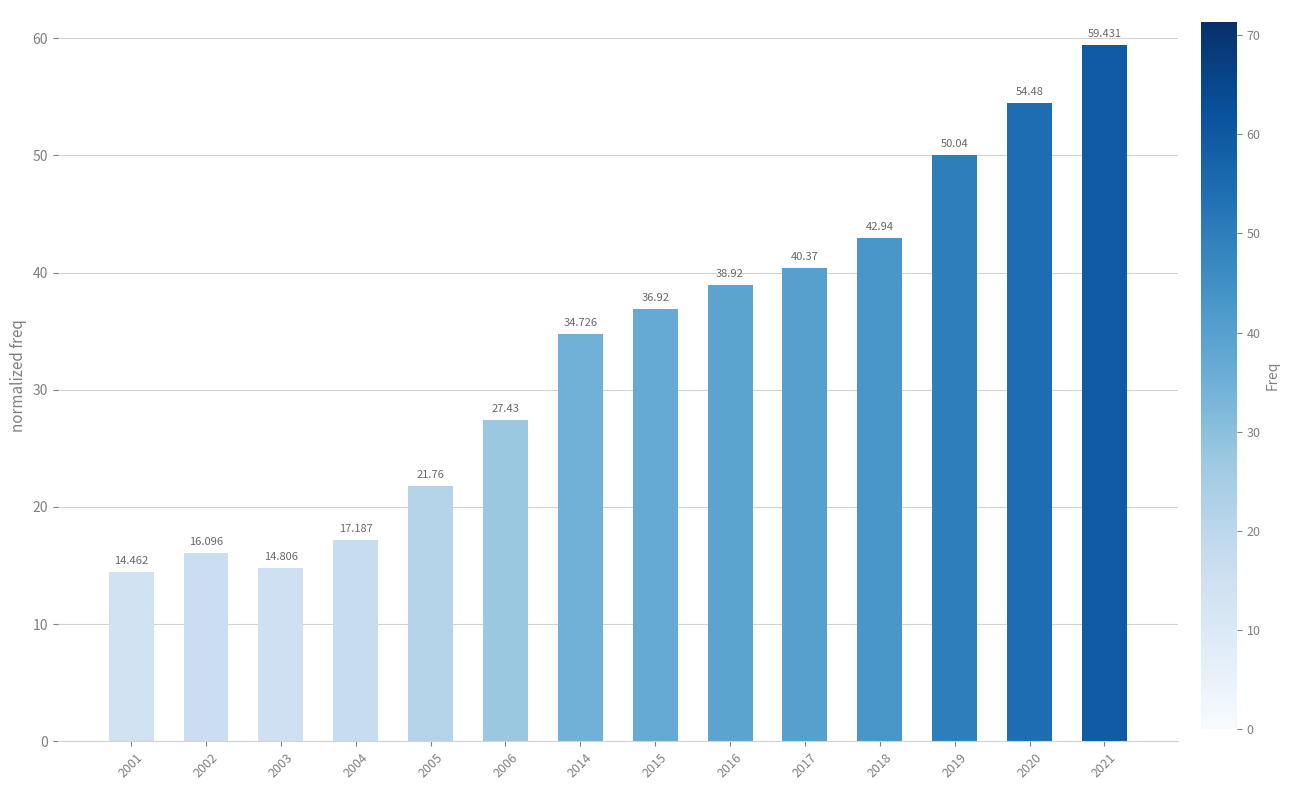

Which has a higher value, 2003 or 2021?

2021